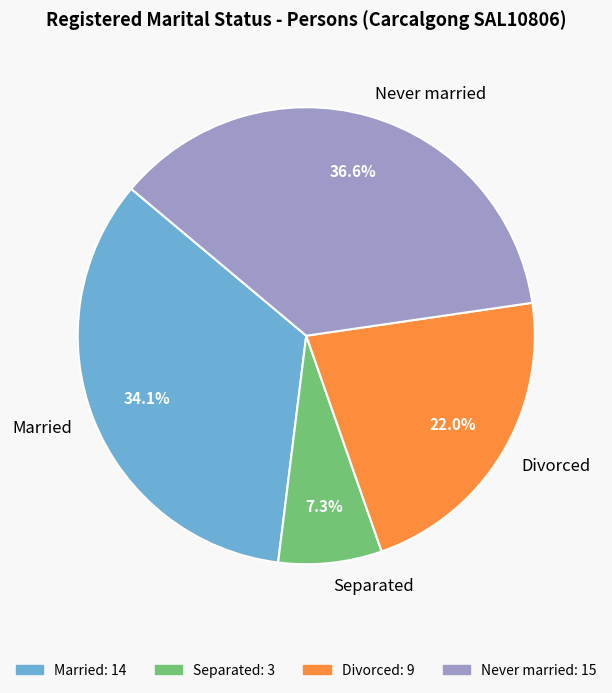

To the nearest percent, what is the difference between the Separated and Married slice percentages?

27%